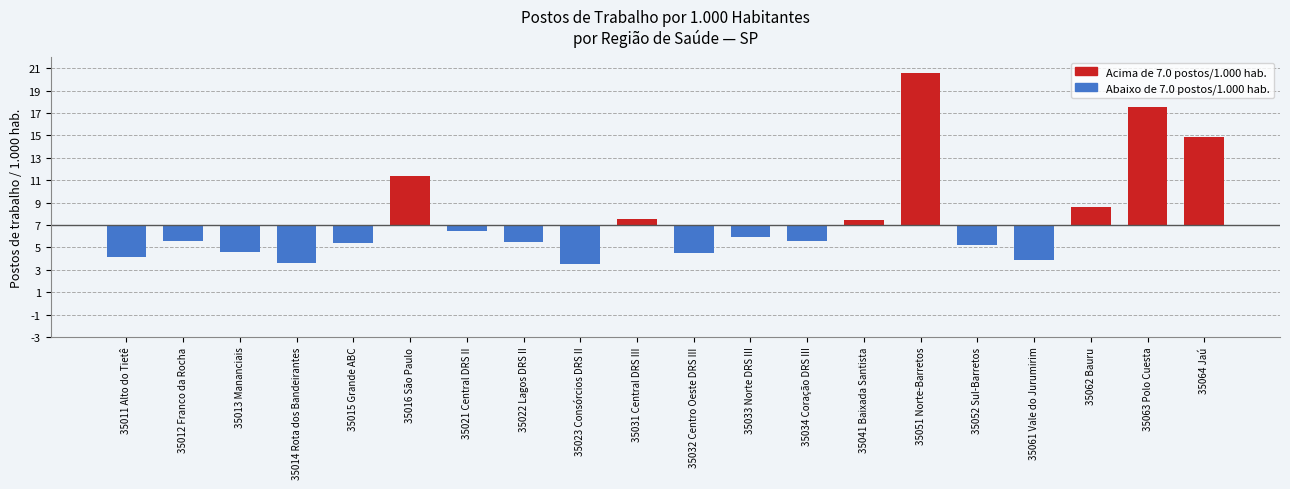

What is the change in value from 35033 Norte DRS III to 35051 Norte-Barretos?

+14.7